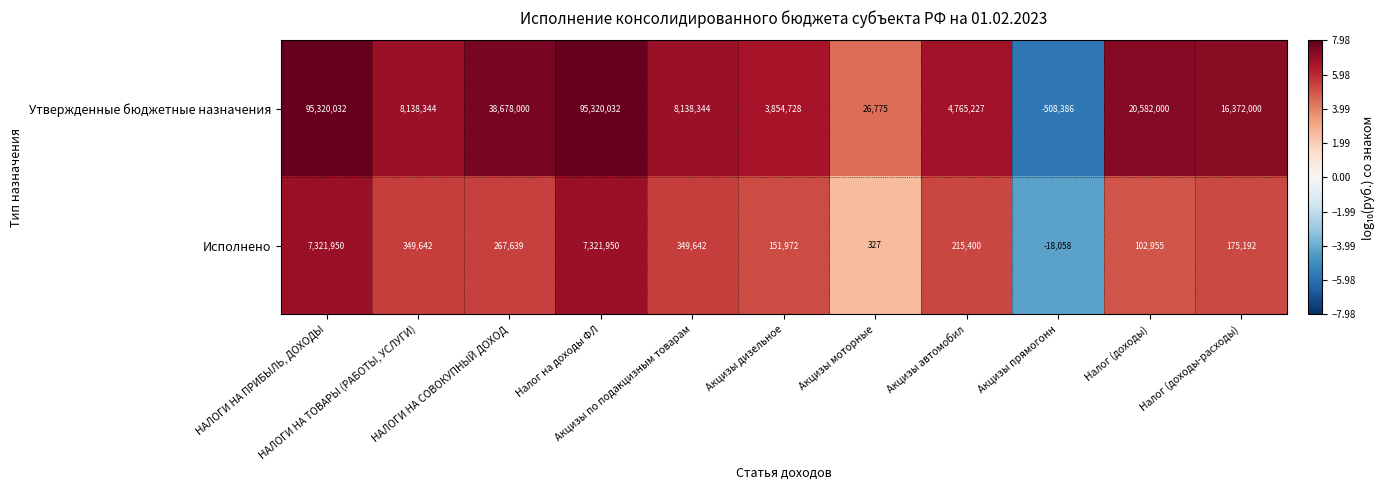

What is the highest value of the Исполнено series?

7321950